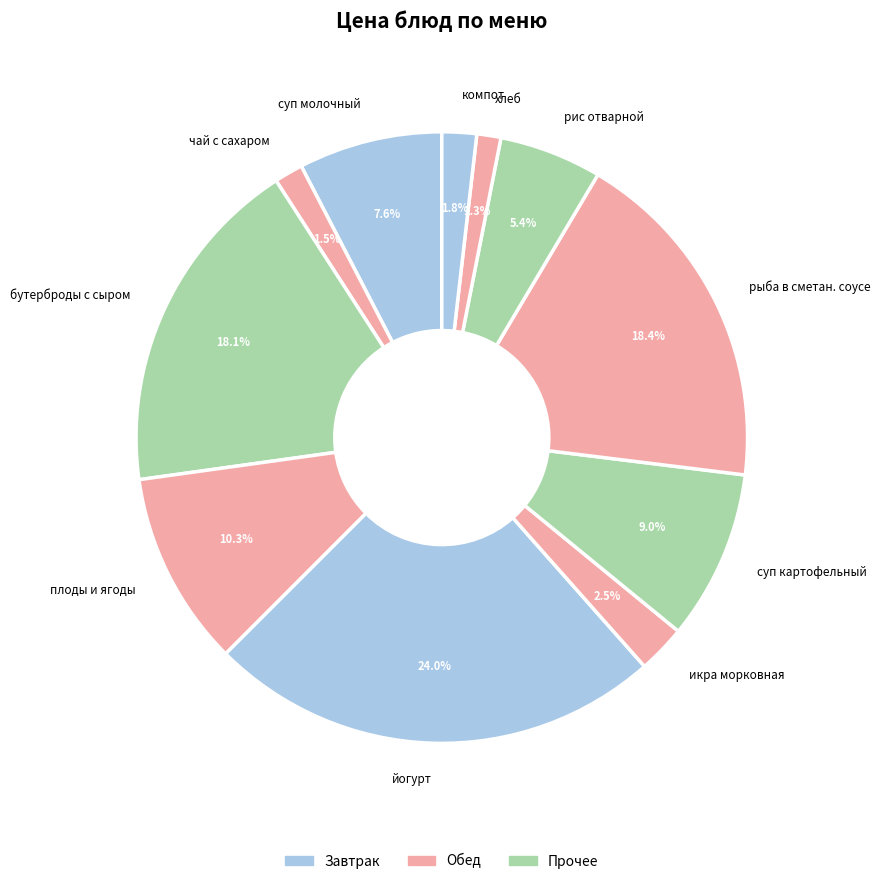

Combined, what portion of the pie is йогурт and хлеб?

25.3%